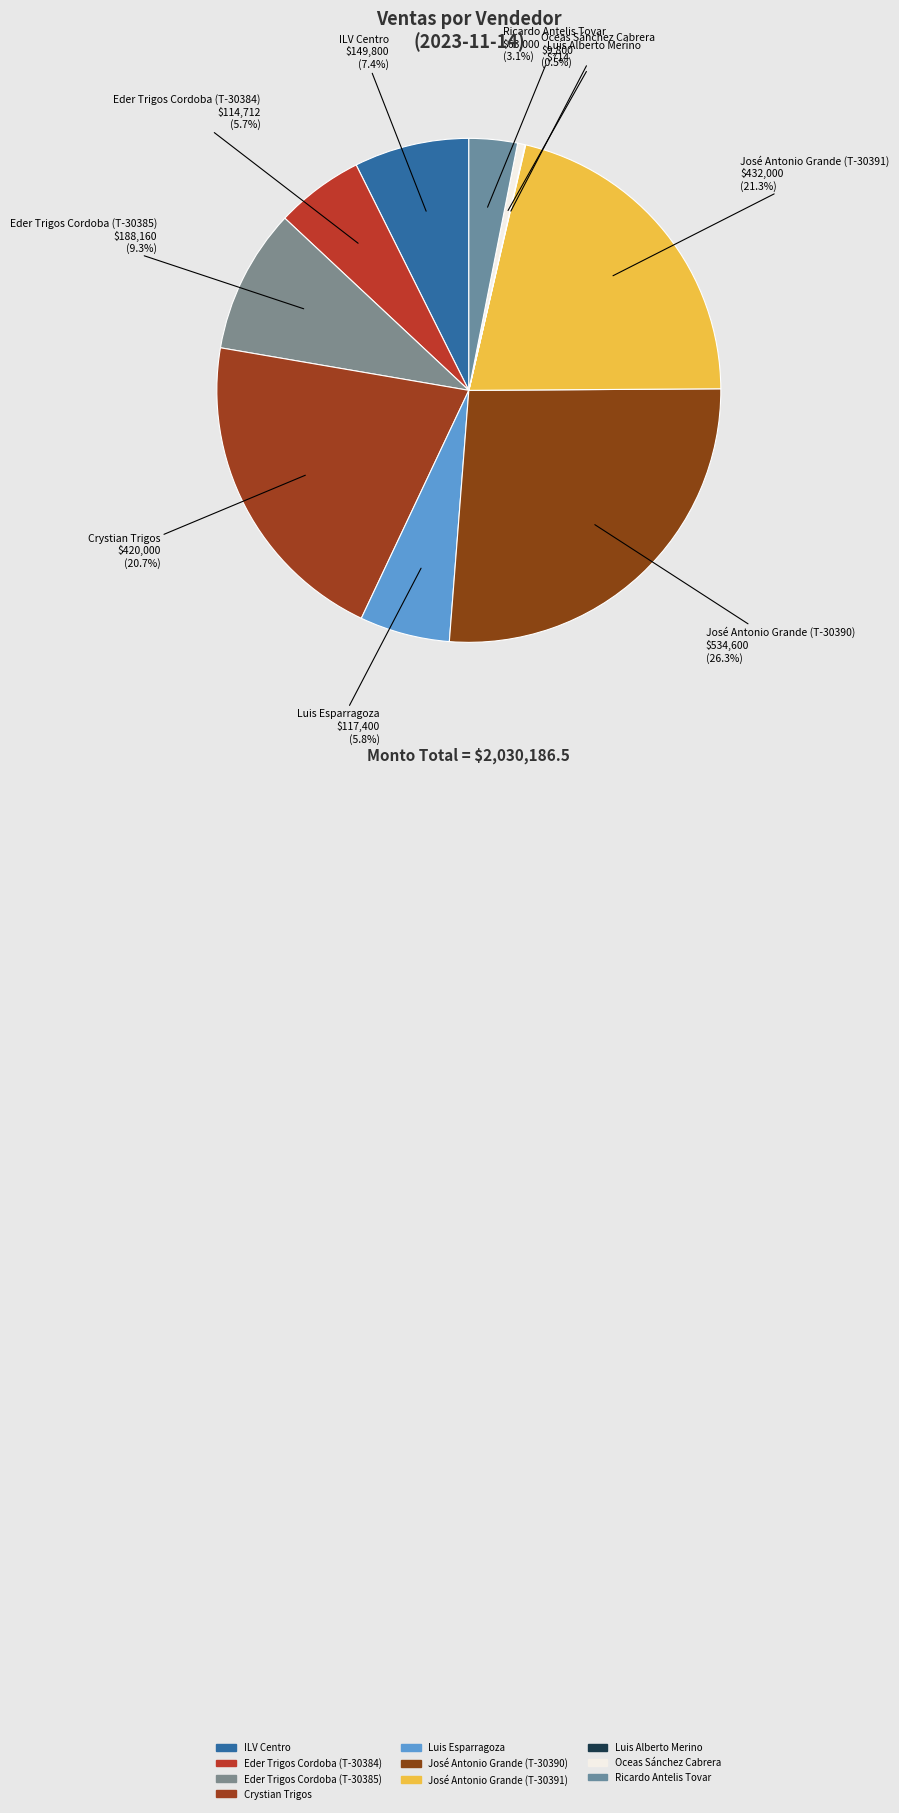

What percentage is the Eder Trigos Cordoba (T-30385) slice, to the nearest percent?

9%